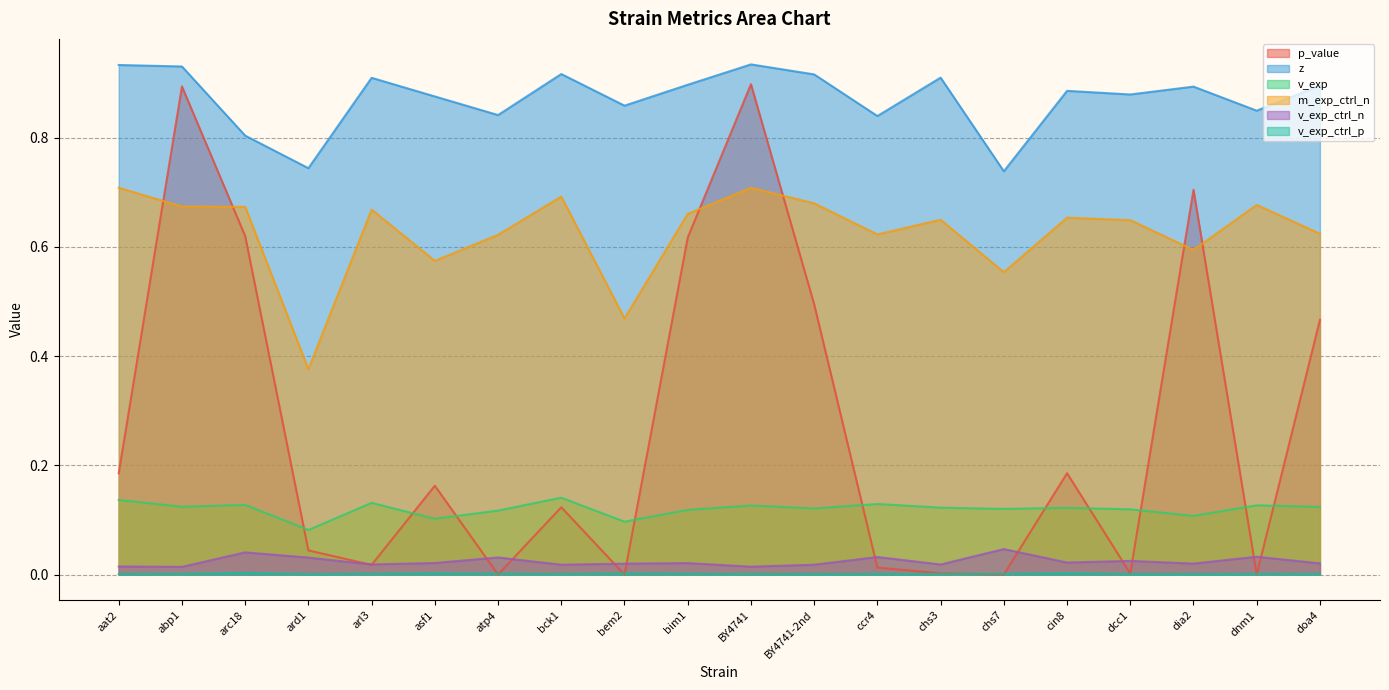

What are all the series names shown in the legend?

p_value, z, v_exp, m_exp_ctrl_n, v_exp_ctrl_n, v_exp_ctrl_p